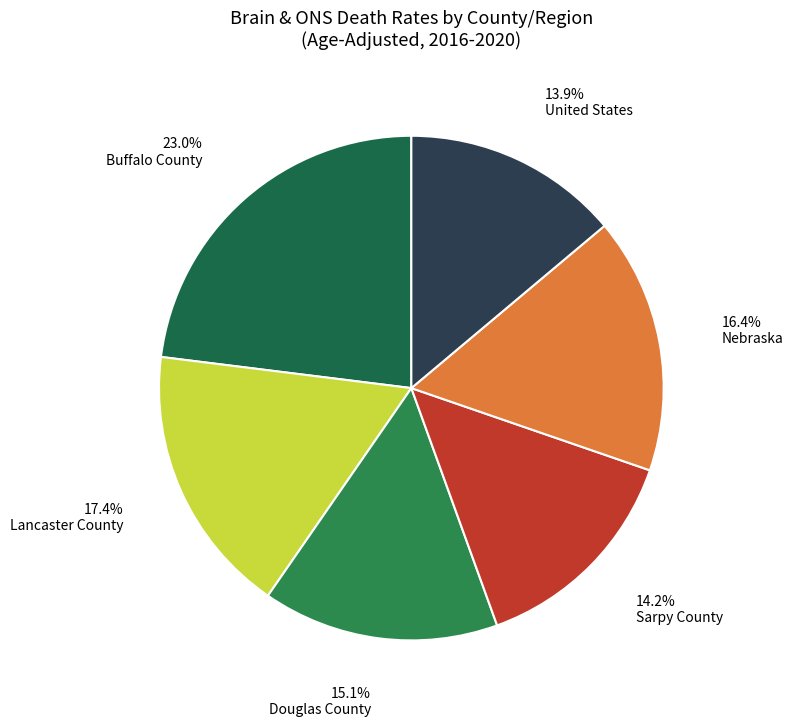

How many slices are in this pie chart?

6